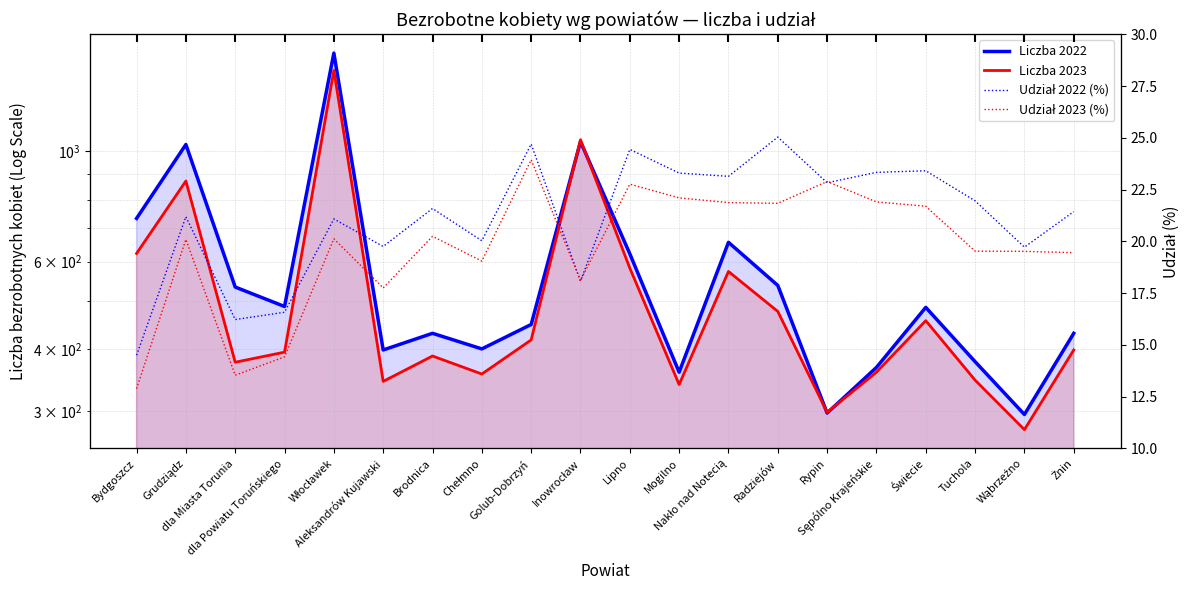

True or false: Udział 2023 (%) and Liczba 2022 intersect in this chart.

False